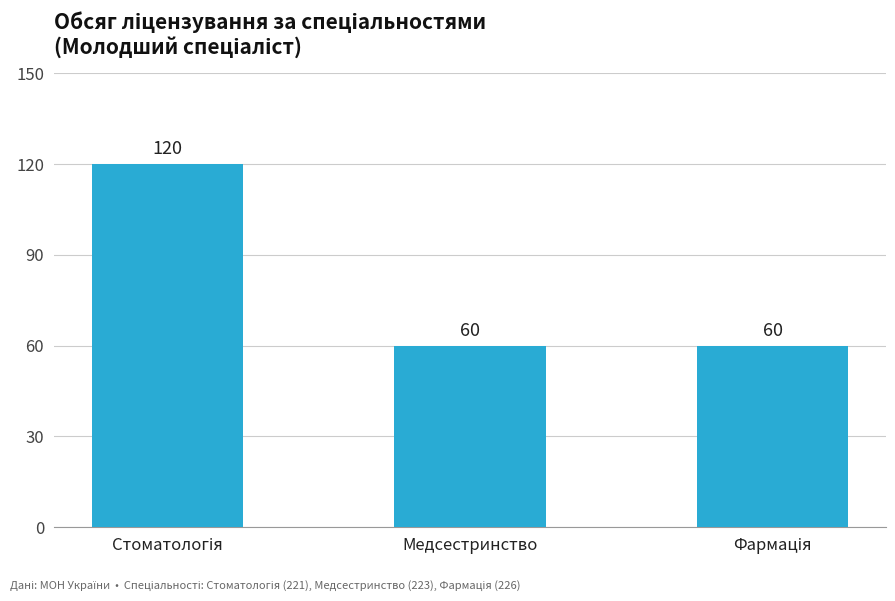

What is the difference between the maximum and minimum values?

60